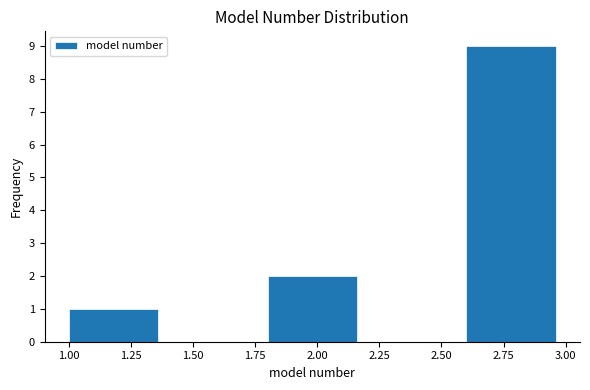

Reading left to right, list every bar in this chart as the range it spans on the x-axis followed by its height. The values are not printed on the chart, so give them approximately, as read against the axis.

1.0 to 1.4: 1
1.4 to 1.8: 0
1.8 to 2.2: 2
2.2 to 2.6: 0
2.6 to 3.0: 9